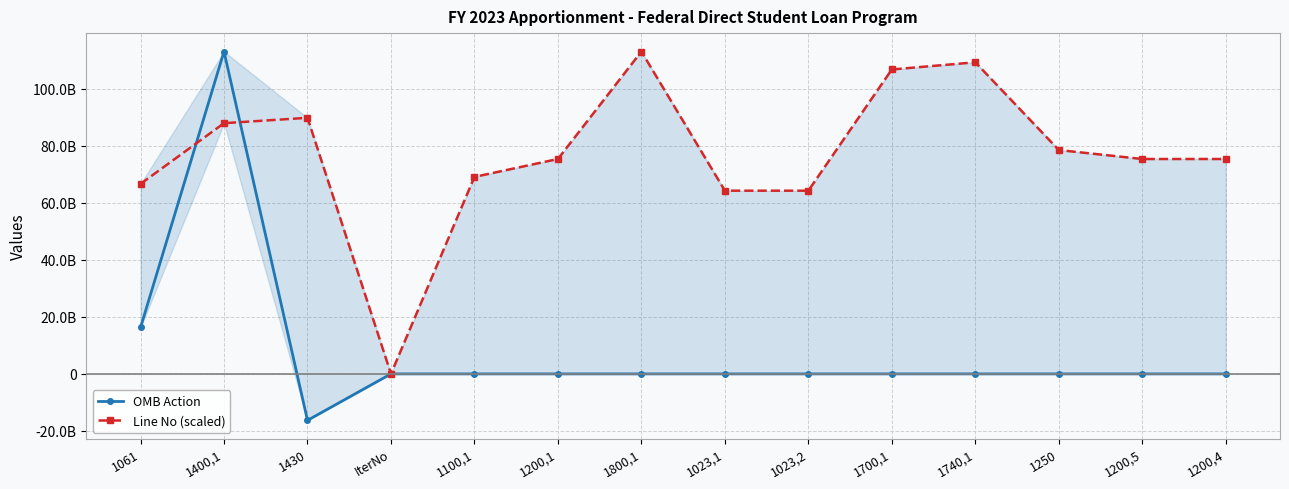

At which label is OMB Action closest to 48395000384?

1061